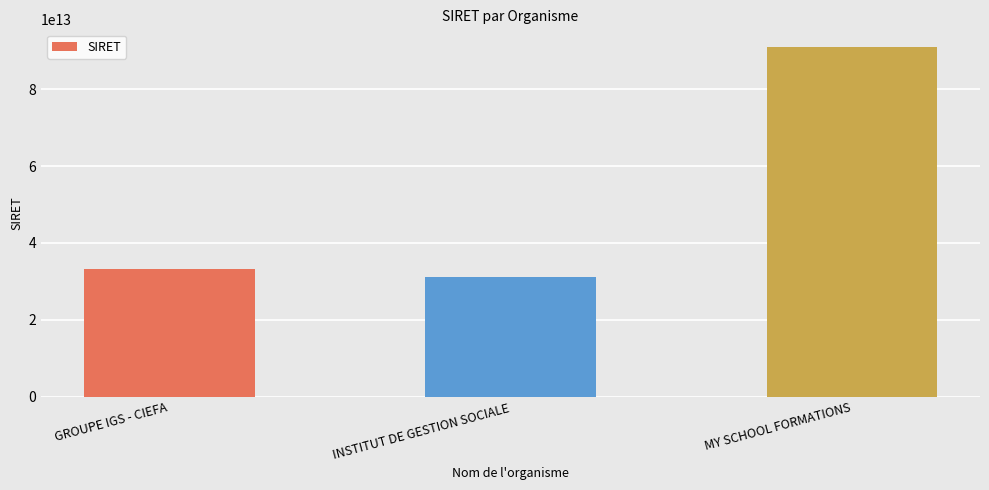

True or false: the data shows 43994231521339 at GROUPE IGS - CIEFA.

False